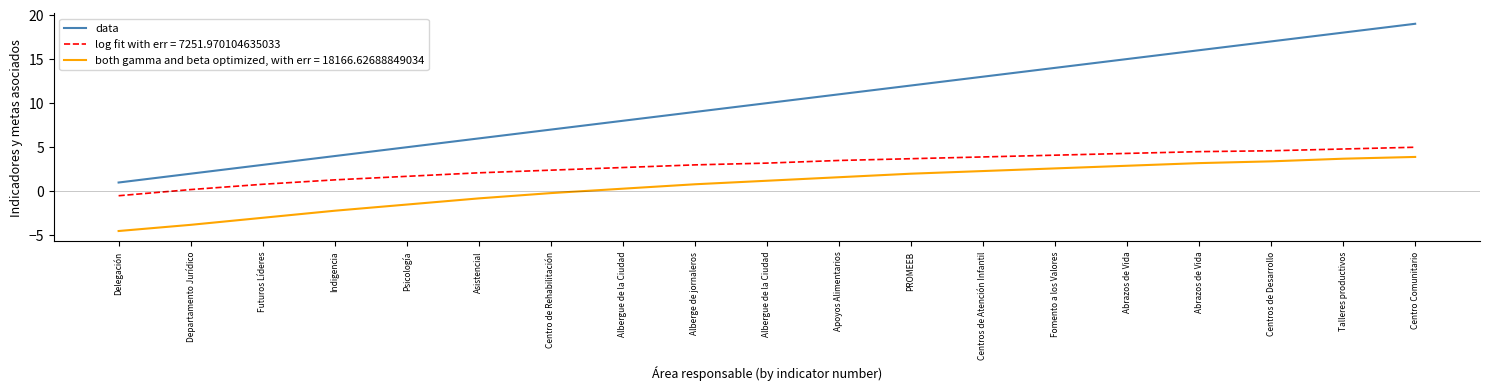

Which category has the highest value across all series?

Centro Comunitario